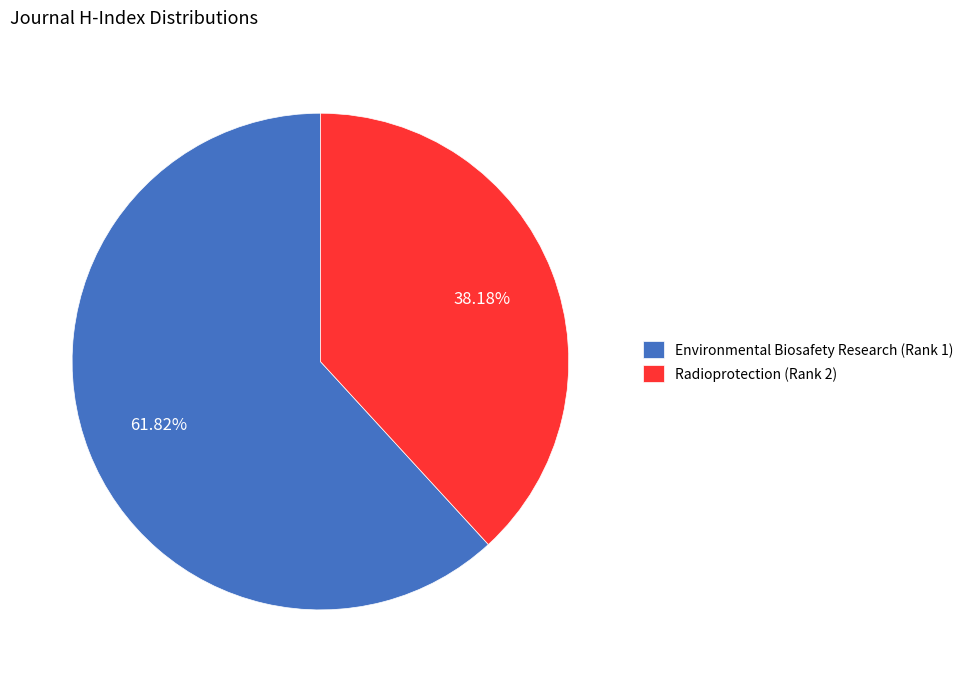

Rank the categories by value from highest to lowest.

Environmental Biosafety Research (Rank 1), Radioprotection (Rank 2)